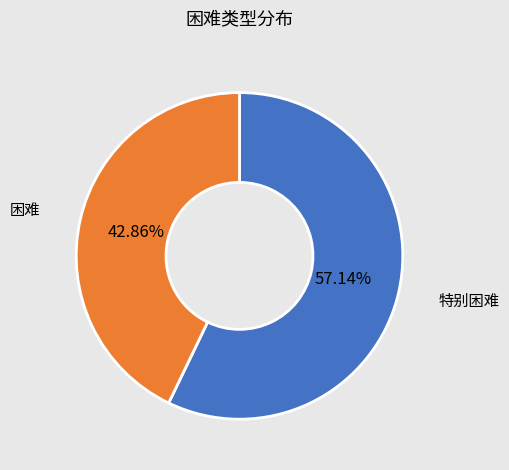

Combined, do 特别困难 and 困难 account for over 50%?

Yes